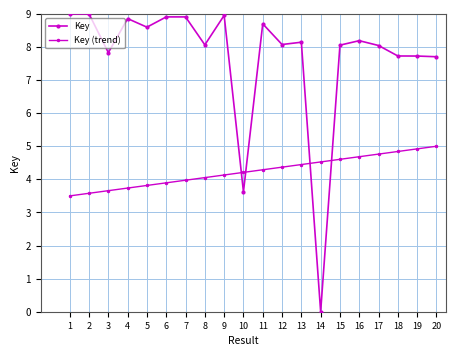

Which series has the largest range (max minus min)?

Key